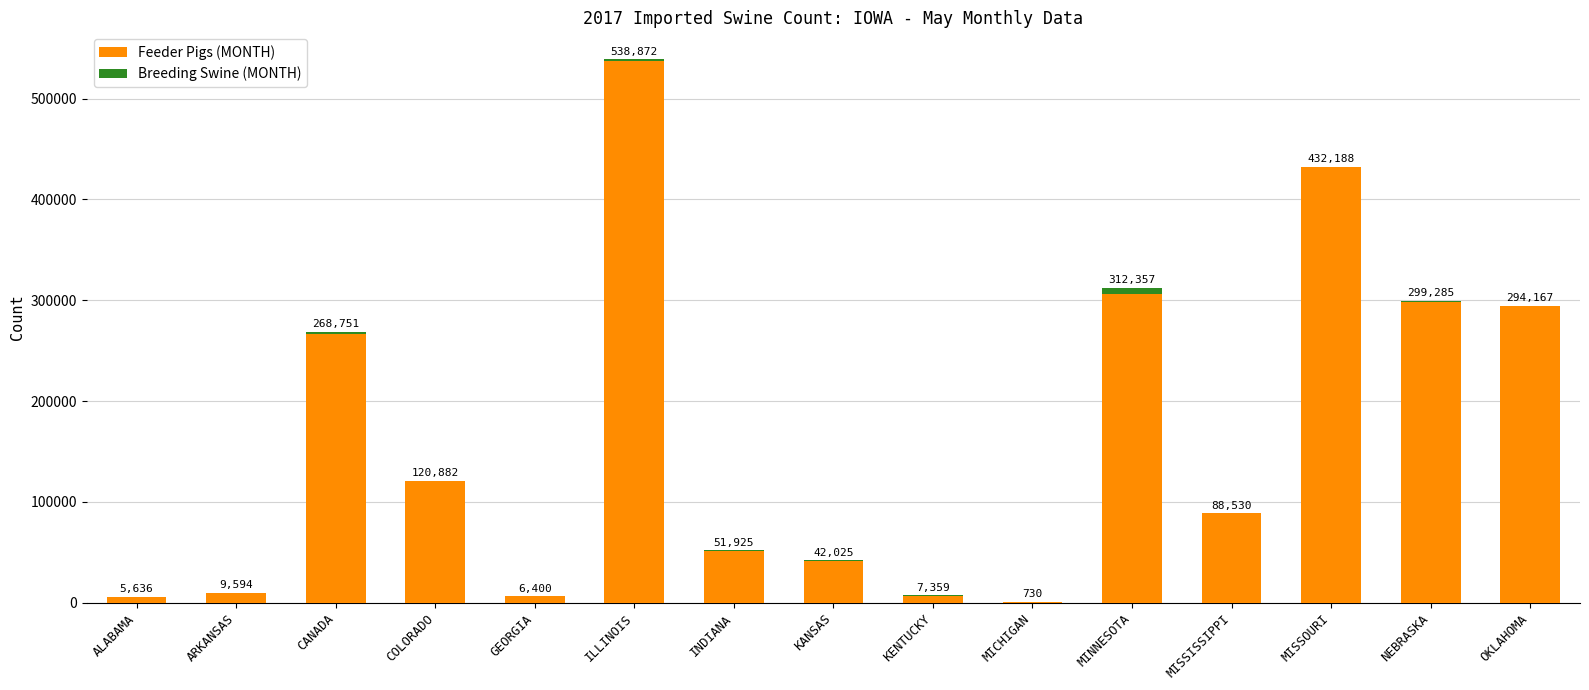

The Feeder Pigs (MONTH) series shows 86488 at OKLAHOMA. True or false?

False